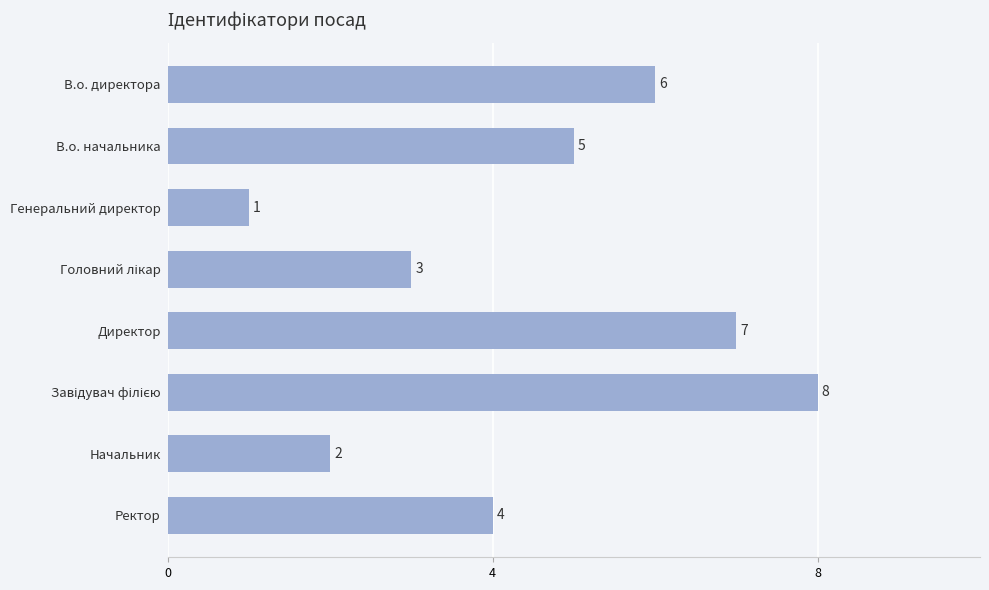

Where is the data nearest to the value 4?

Ректор